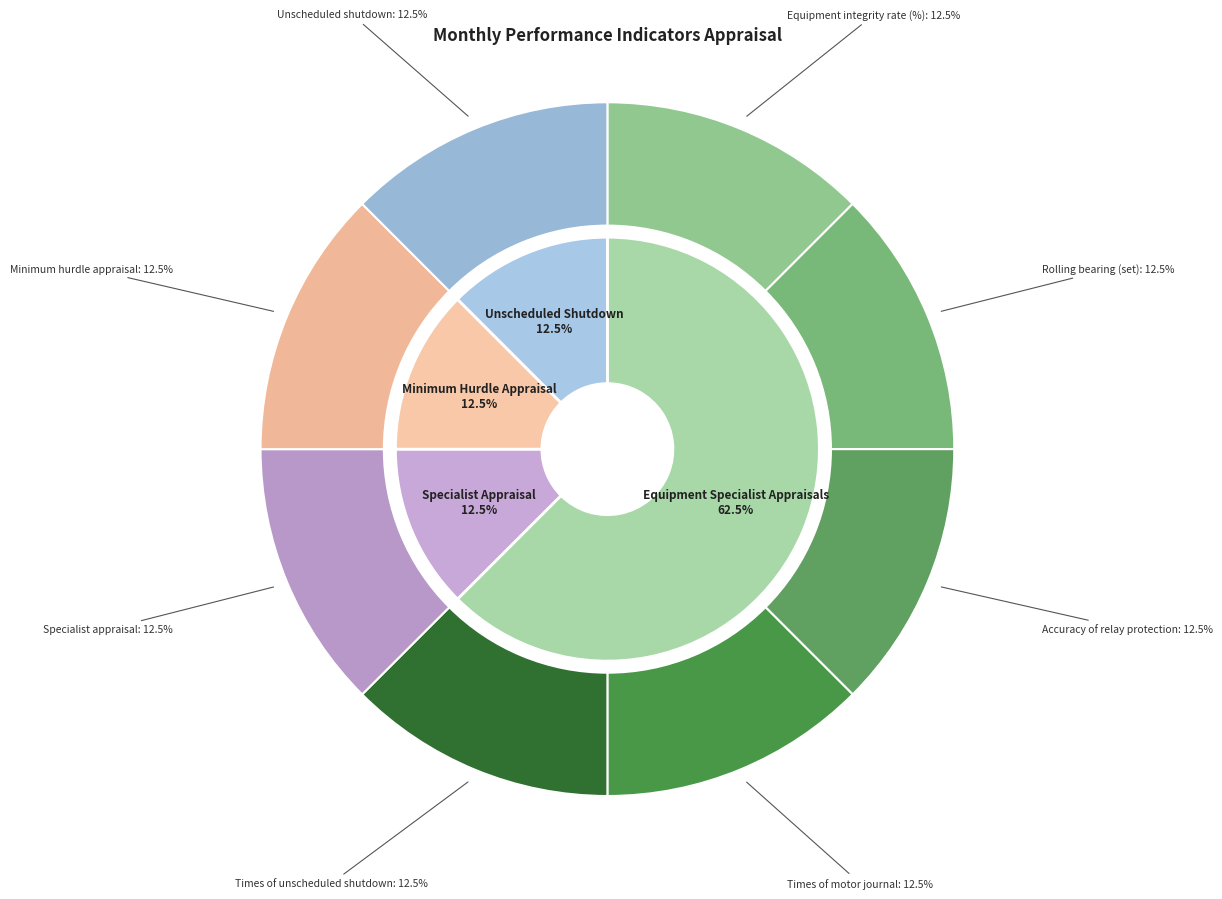

True or false: Times of motor journal accounts for 1% of the total.

False